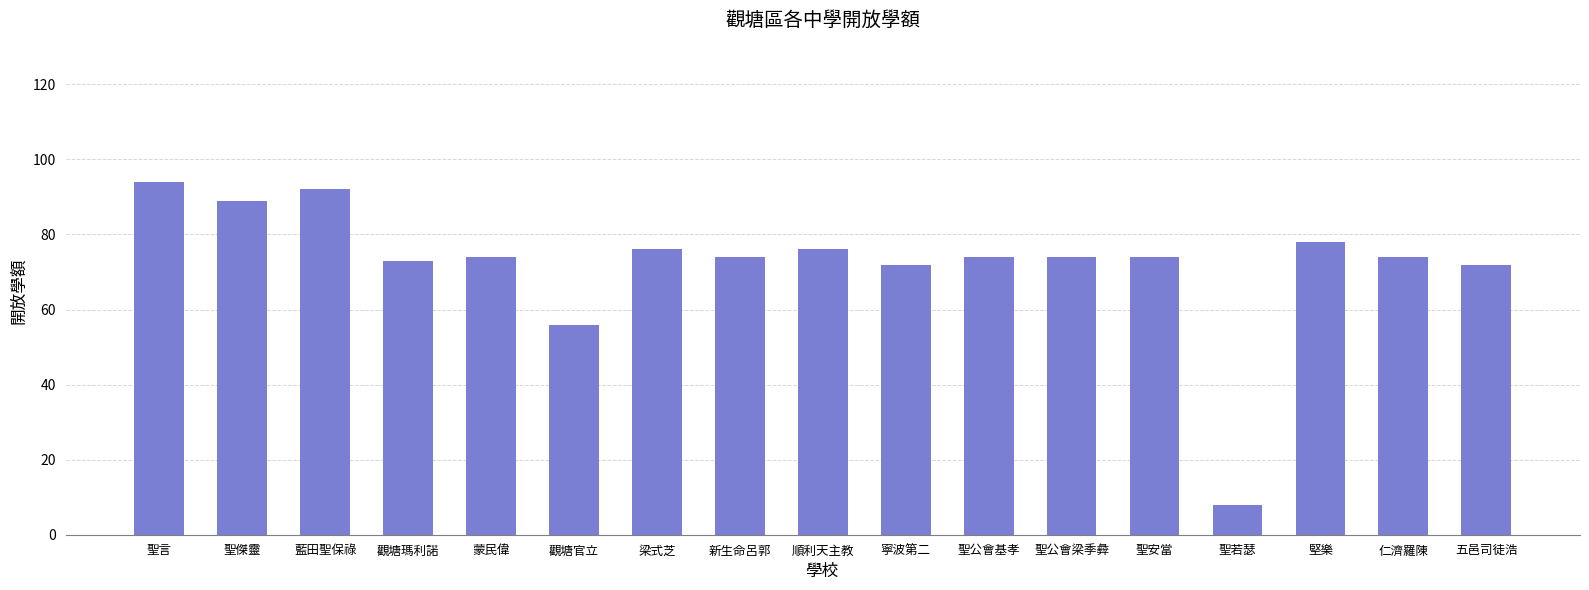

The value at 聖傑靈 is 134. True or false?

False